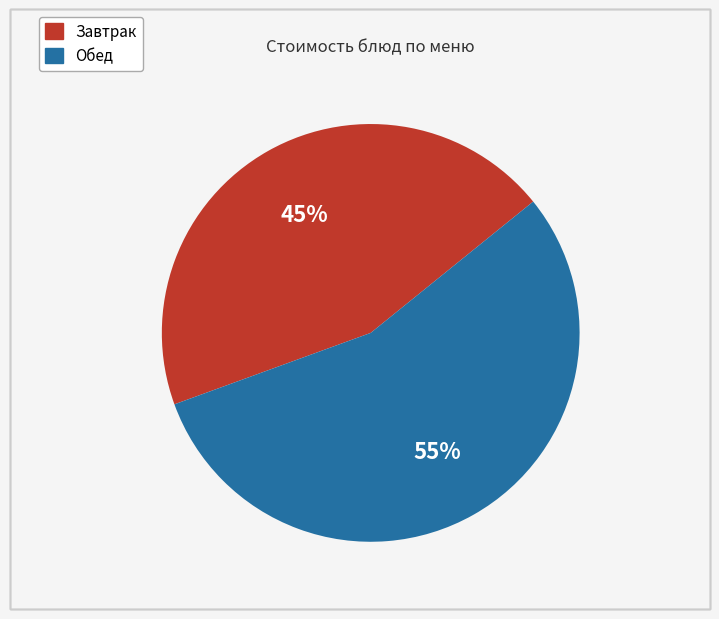

Does any single category account for the majority?

Yes